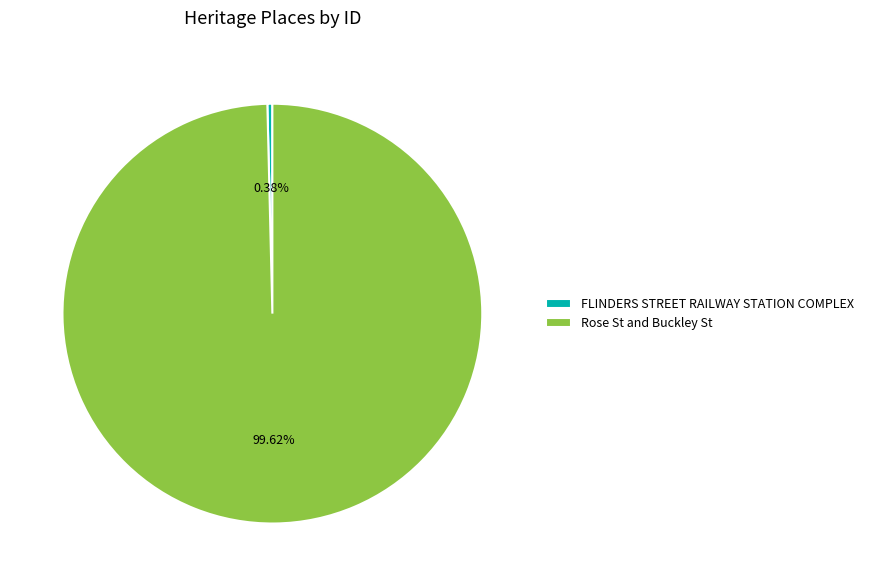

How many slices are in this pie chart?

2